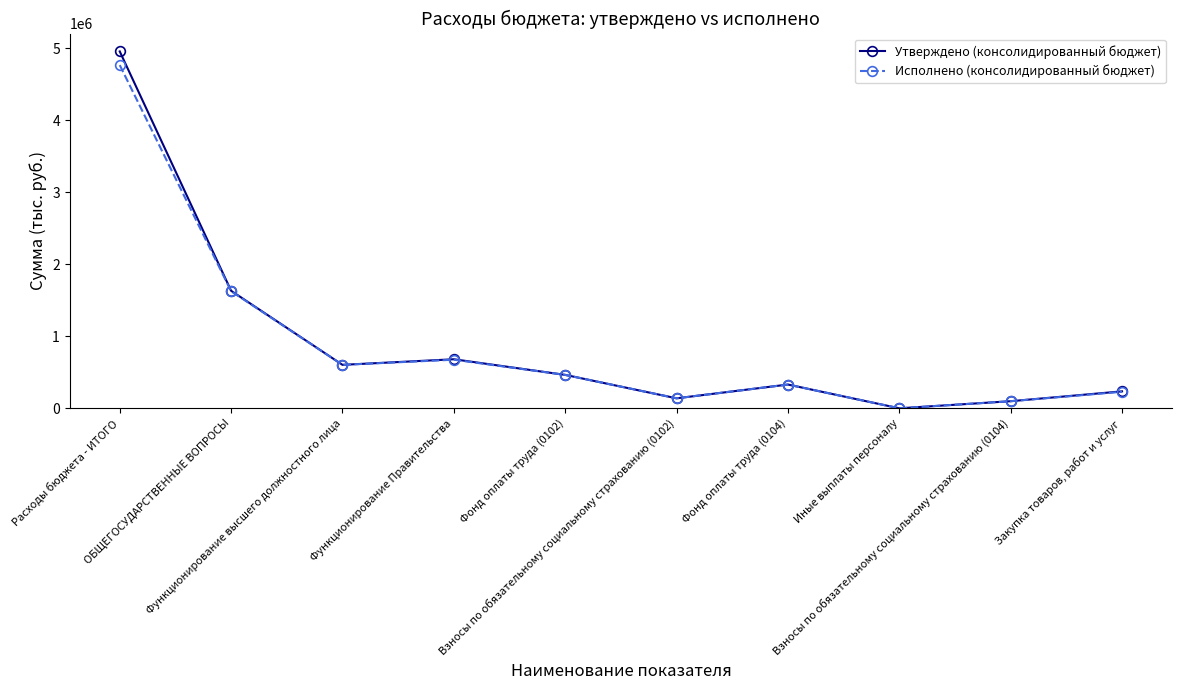

The Утверждено (консолидированный бюджет) series shows 4958215.8 at Расходы бюджета - ИТОГО. True or false?

True